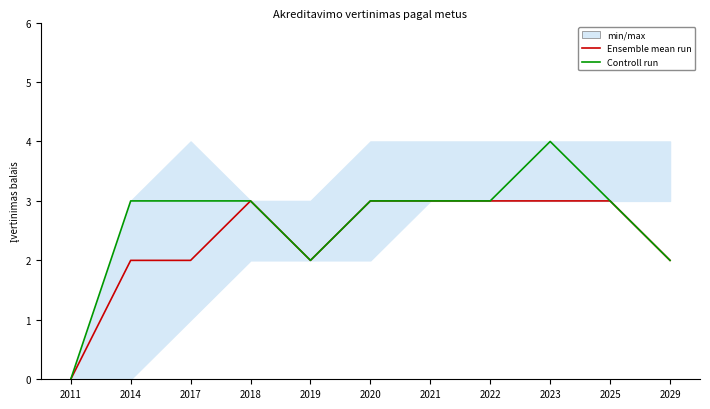

Reading left to right, extract all data points from this chart.

Ensemble mean run: 0	2	2	3	2	3	3	3	3	3	2
Controll run: 0	3	3	3	2	3	3	3	4	3	2